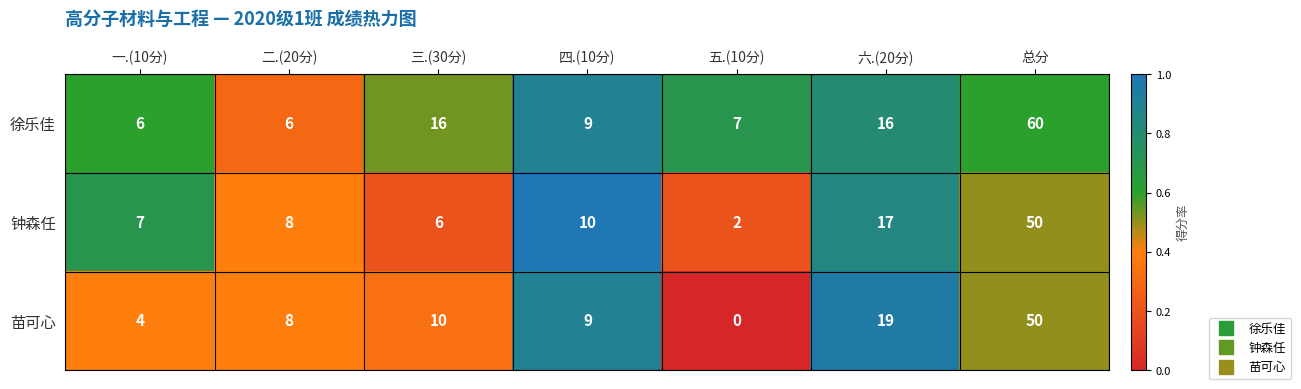

At 六.(20分), list the series in order from smallest to largest.

徐乐佳, 钟森任, 苗可心